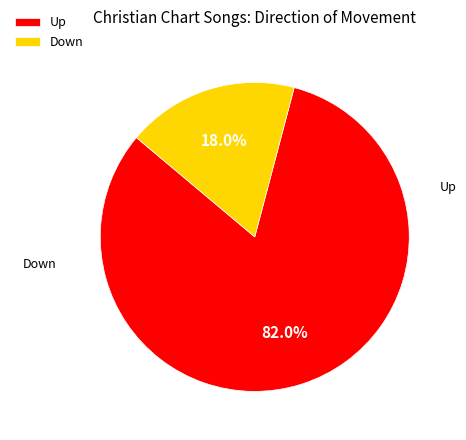

True or false: Up accounts for 77% of the total.

False